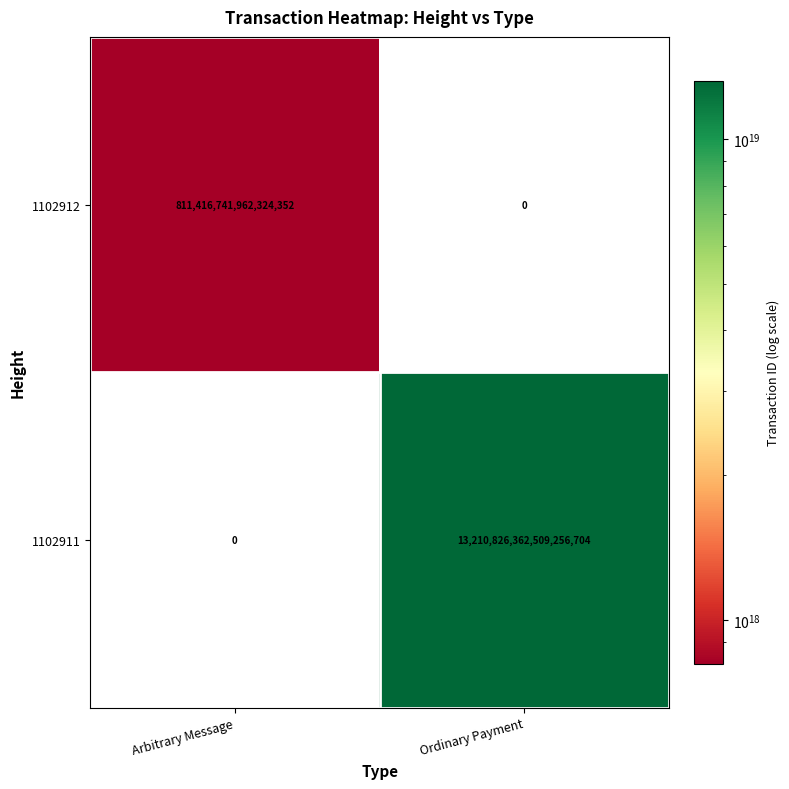

List the series in order of their overall mean, lowest first.

1102912, 1102911